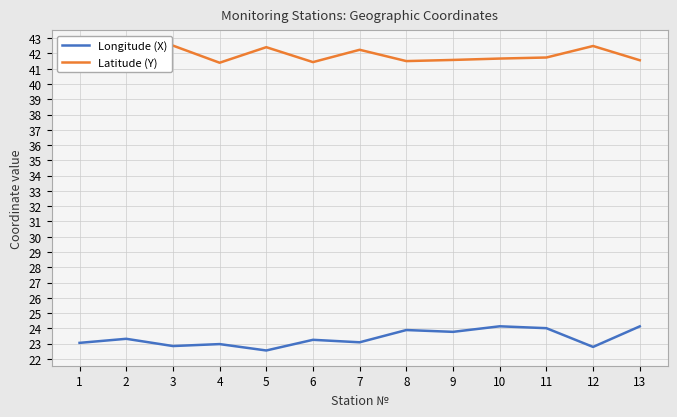

What is the difference between the second highest and second lowest values in the Longitude (X) series?

1.3